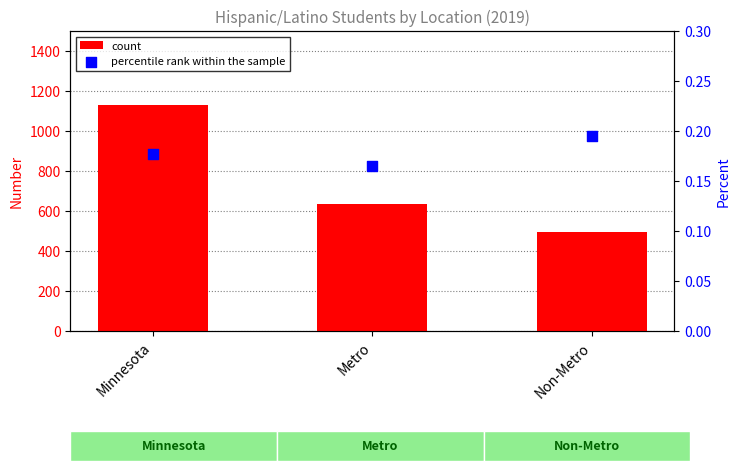

Which series has the largest total across all categories?

count